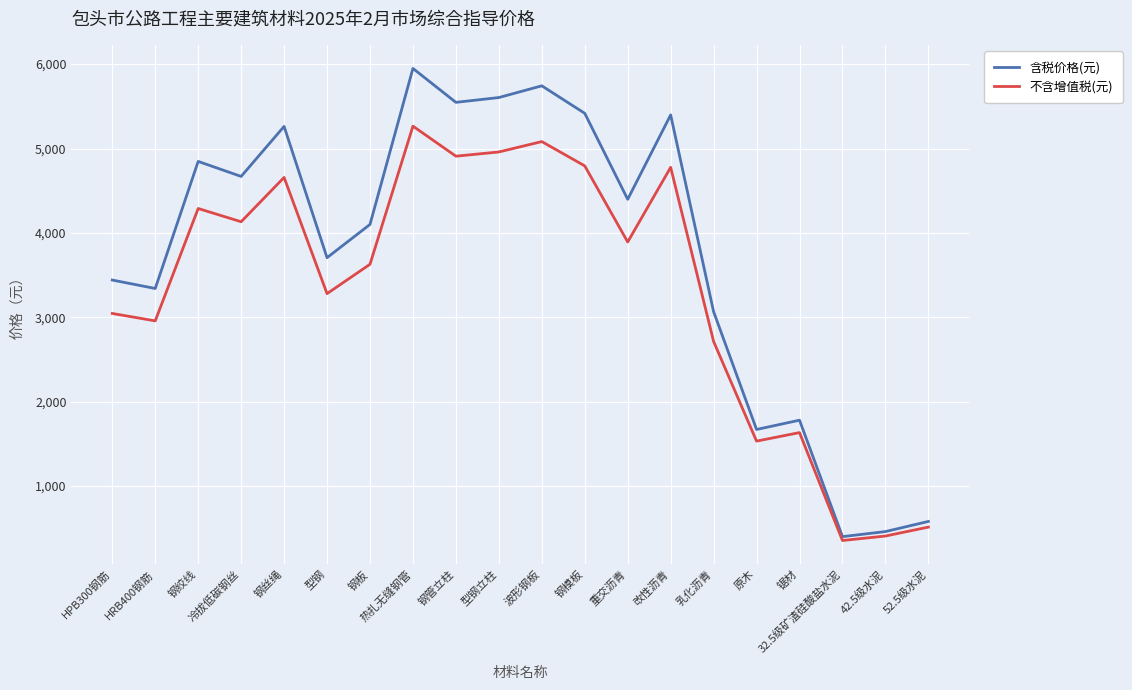

In 不含增值税(元), how many points are higher than both neighbors (excluding endpoints)?

6